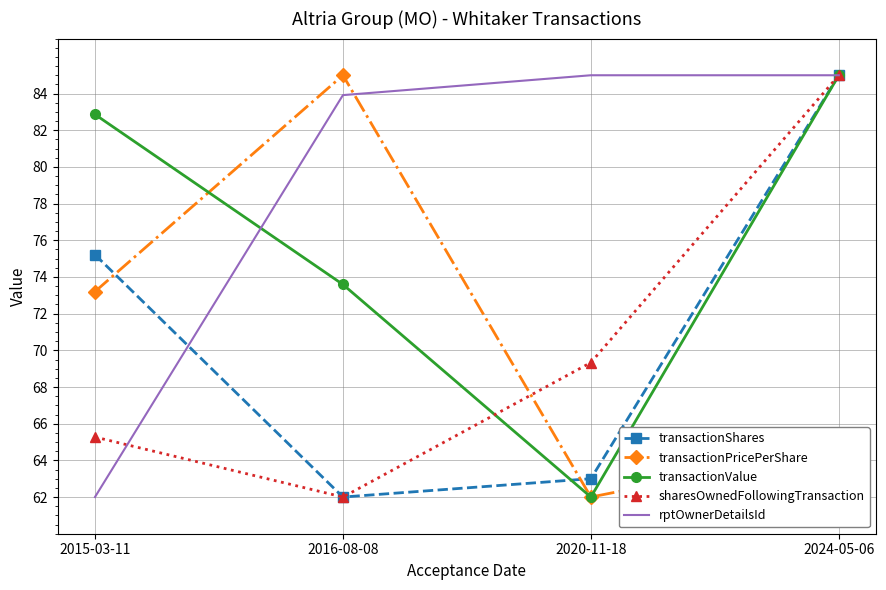

What position from the left is 2016-08-08?

2